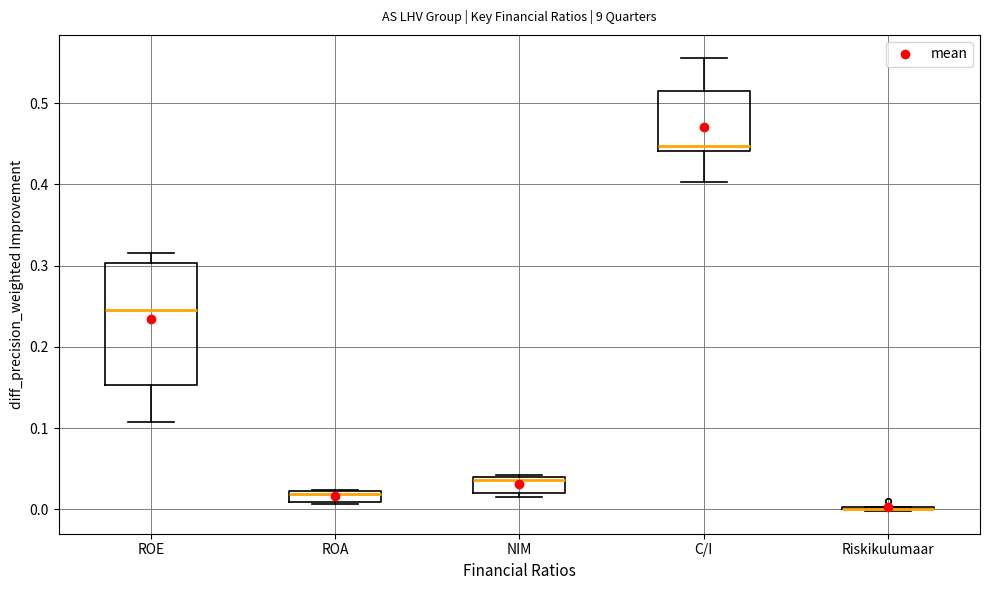

Which box is the tallest, from its lower edge to its upper edge?

ROE